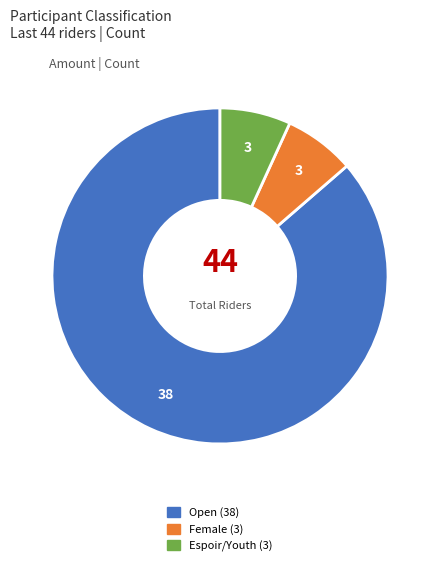

Is Open the majority of the pie?

Yes